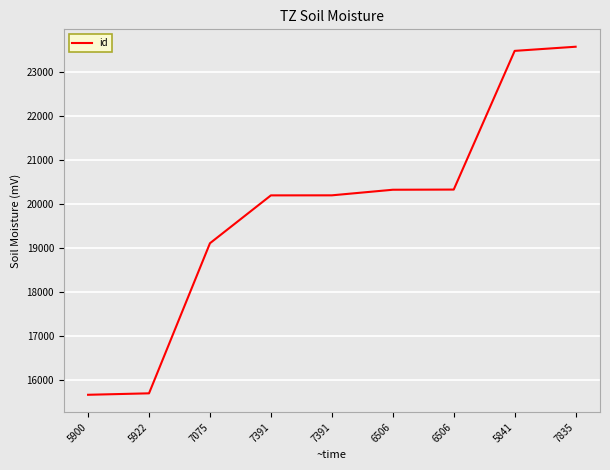

Count the number of data series in this chart.

1